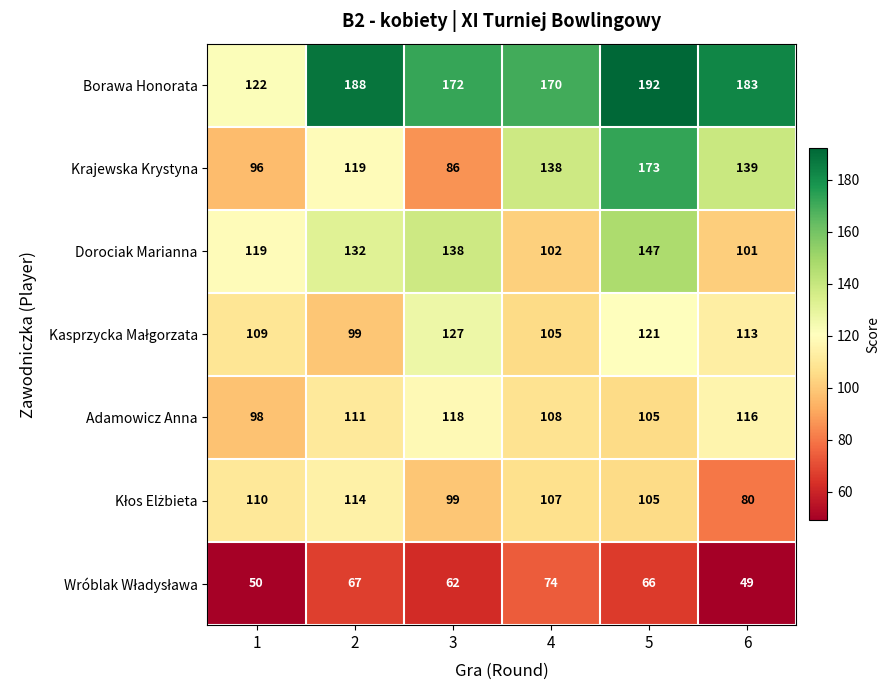

What is the maximum value shown in the chart?

192